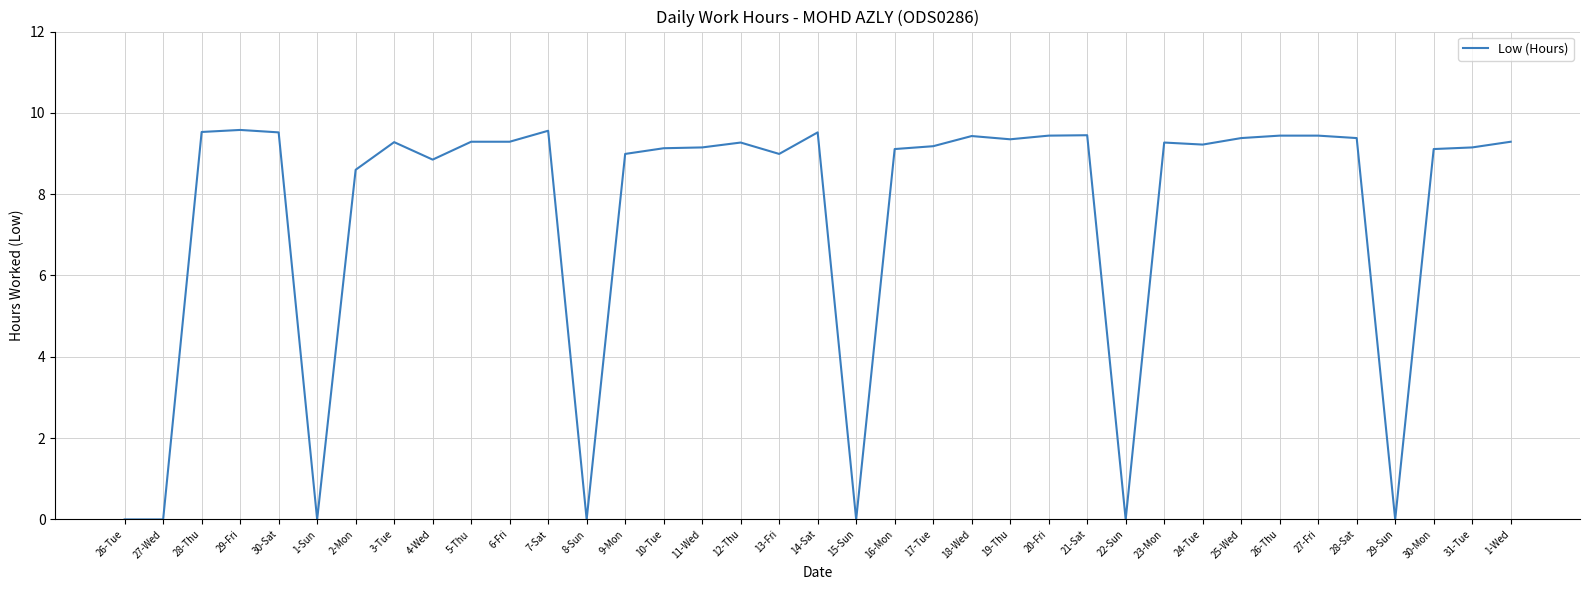

What position from the left is 27-Fri?

32